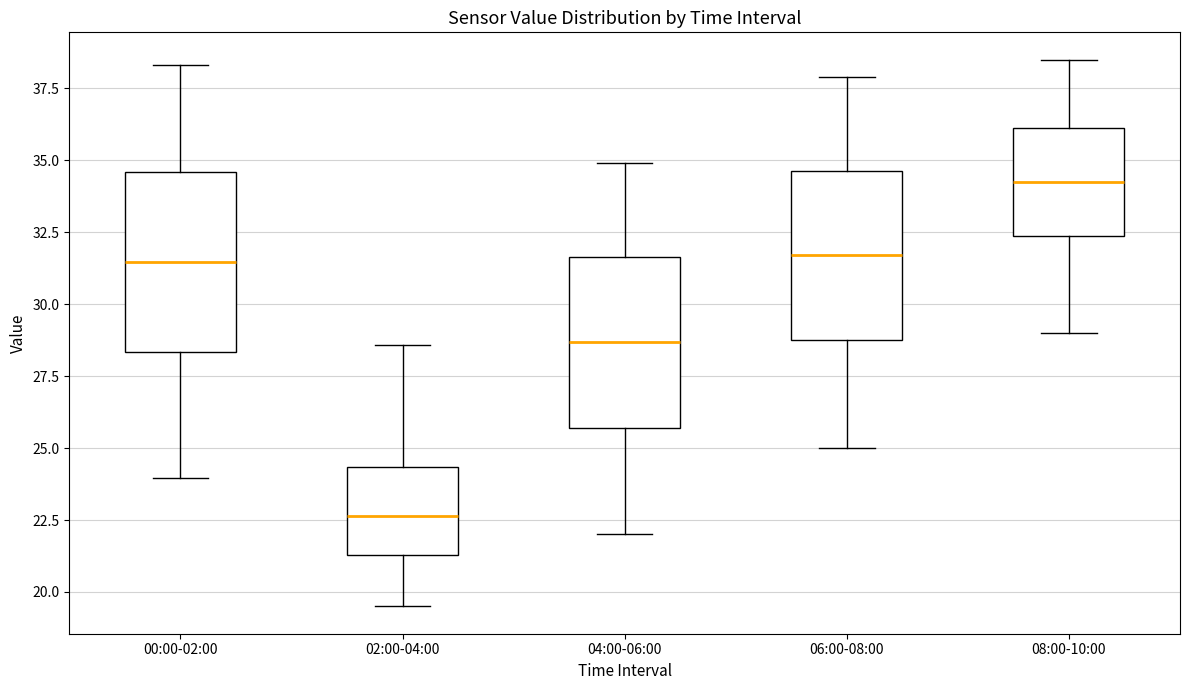

Where does the upper whisker of the box for 06:00-08:00 end on the y-axis? The values are not printed on the chart, so give them approximately, as read against the axis.

38.0